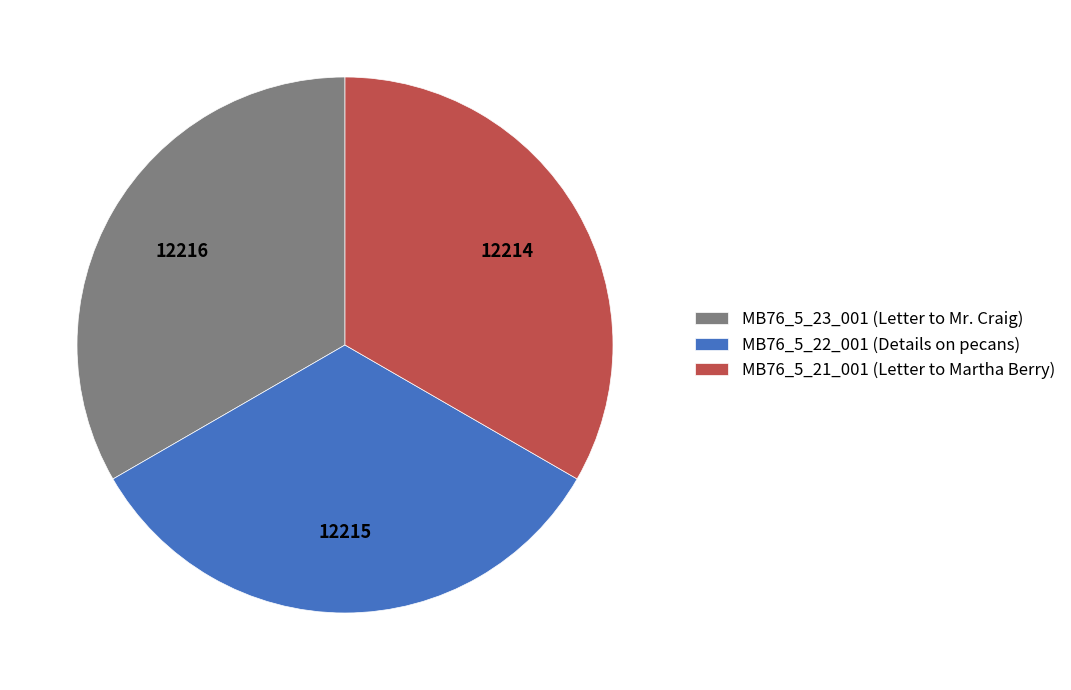

How many segments does this pie chart have?

3